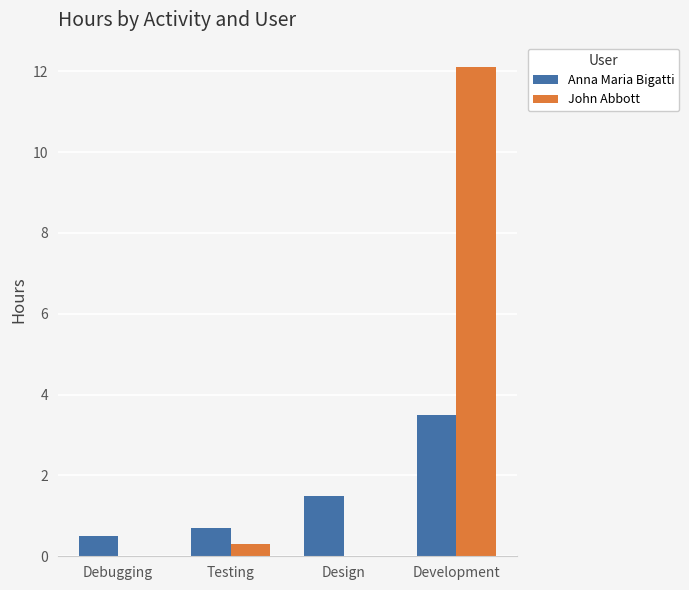

What is the sum of all Anna Maria Bigatti values?

6.2